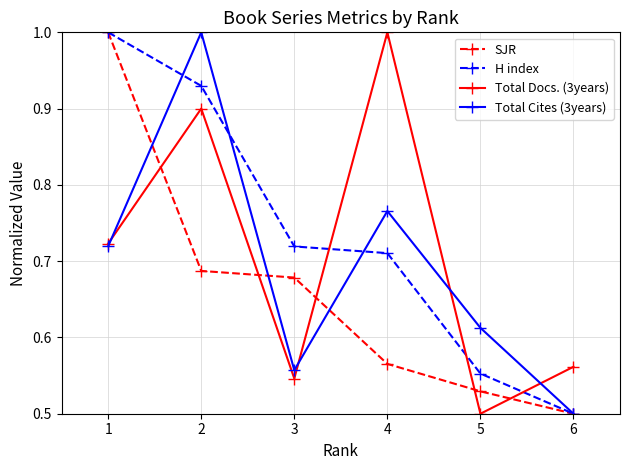

What is the highest value of the Total Docs. (3years) series?

1.0